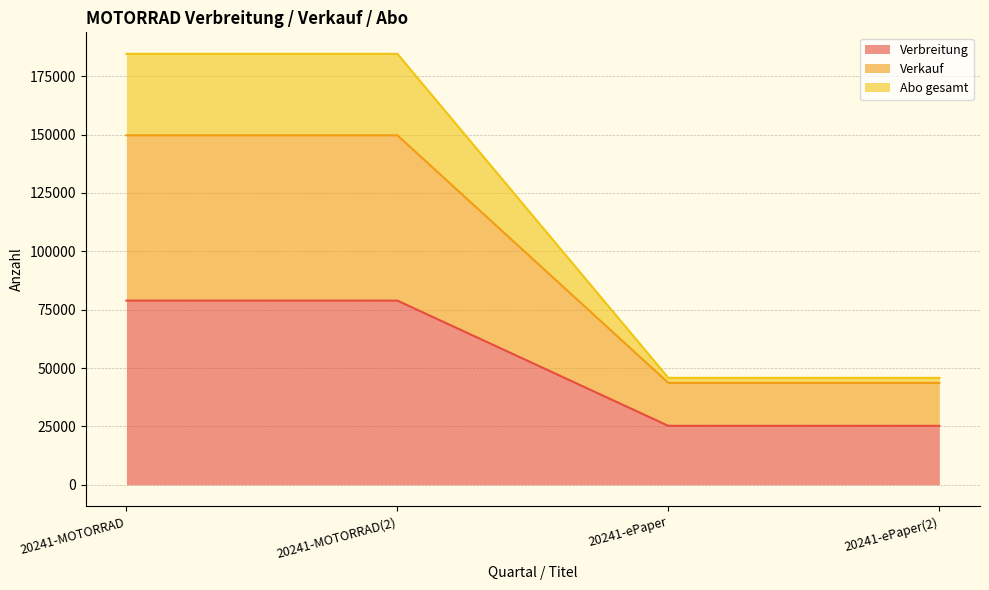

The Verbreitung series shows 103388 at 20241-MOTORRAD(2). True or false?

False